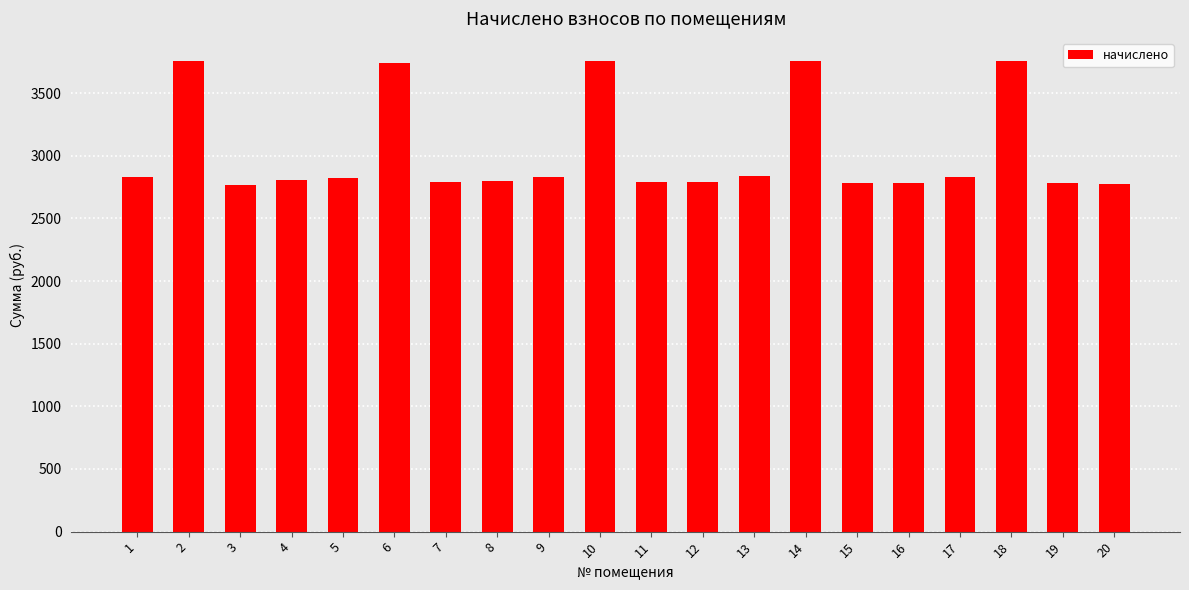

What is the sum of the values at 11 and 4?

5602.0